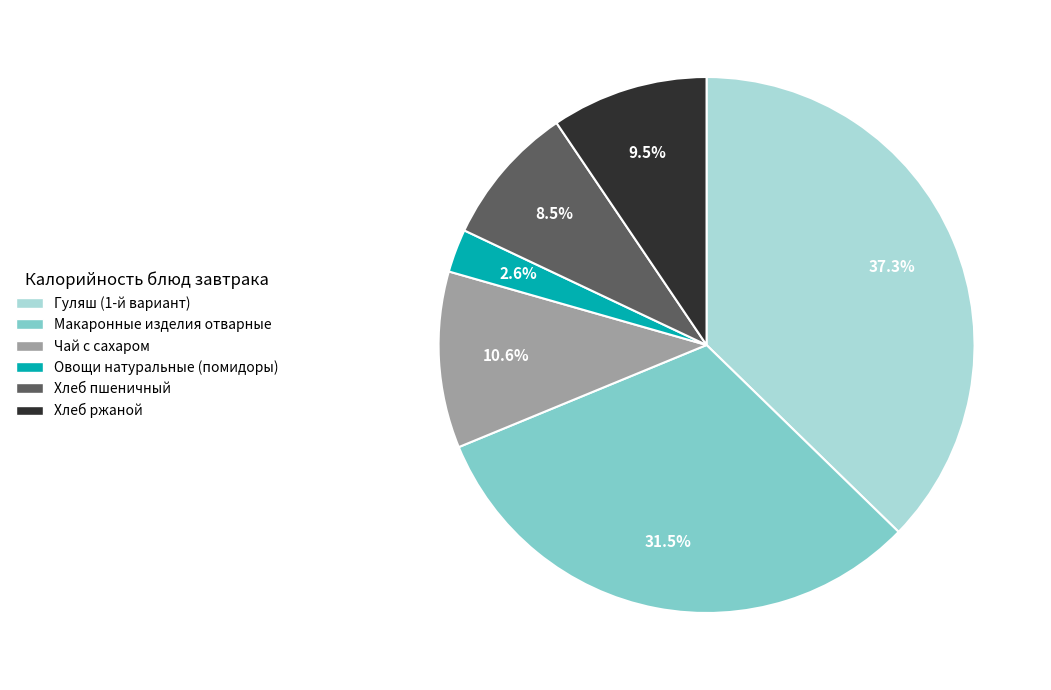

Is there any slice that represents more than half of the pie?

No